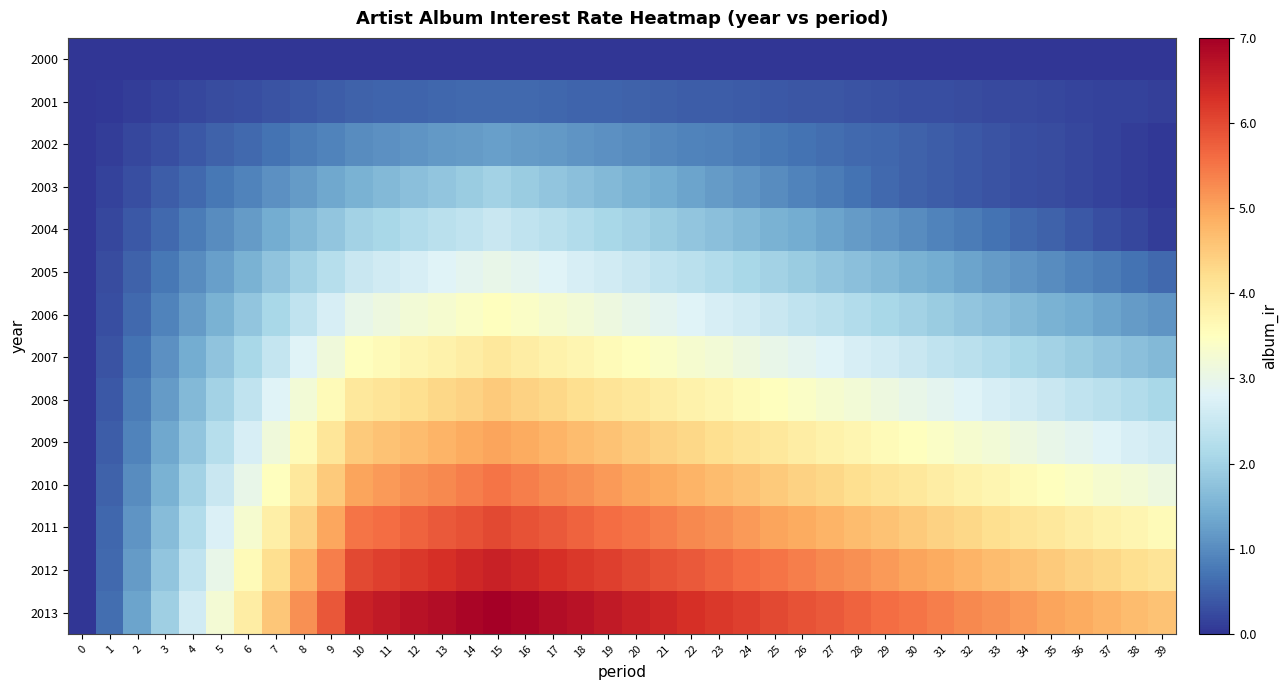

Which series changed the most between 3 and 12?

2013